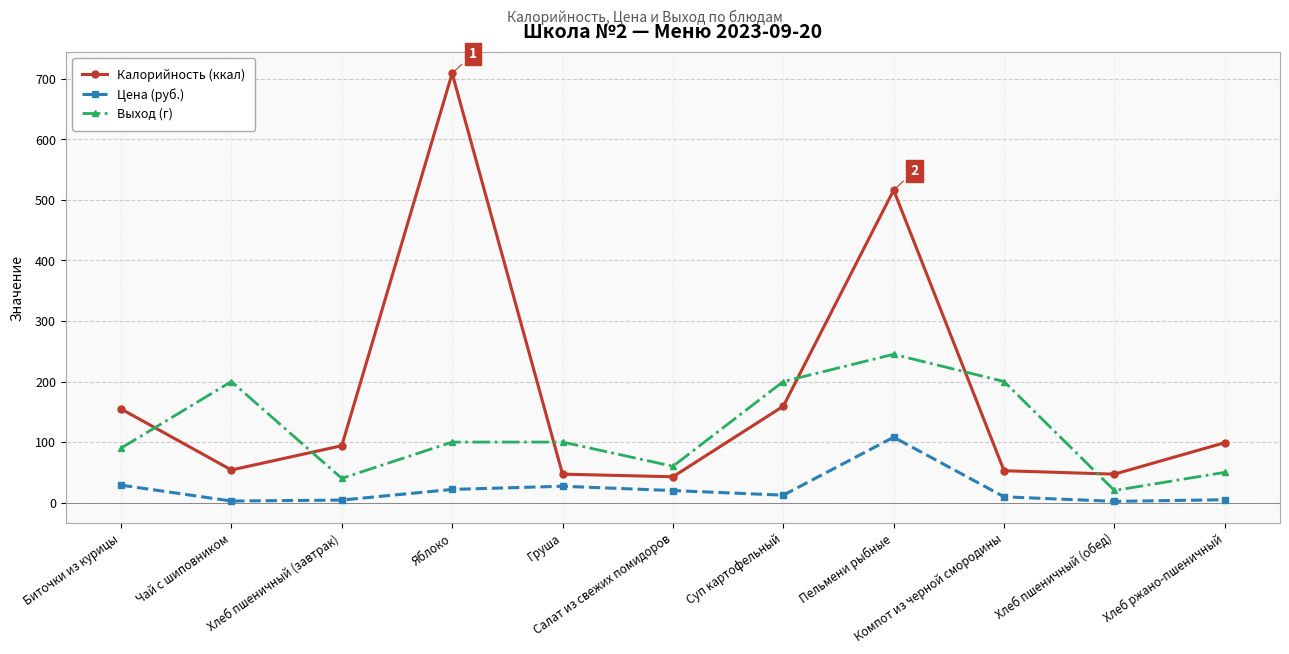

True or false: Выход (г) and Калорийность (ккал) cross at least once.

True